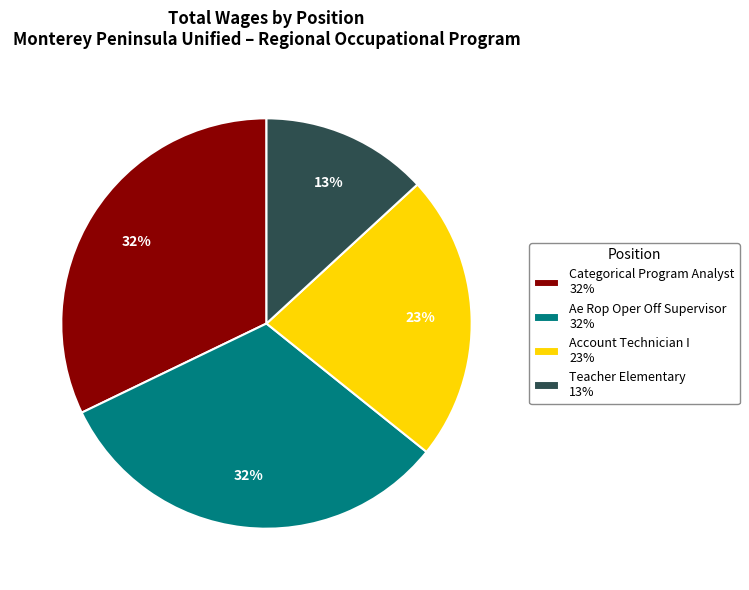

The Teacher Elementary 13% slice represents 8% of the pie. True or false?

False